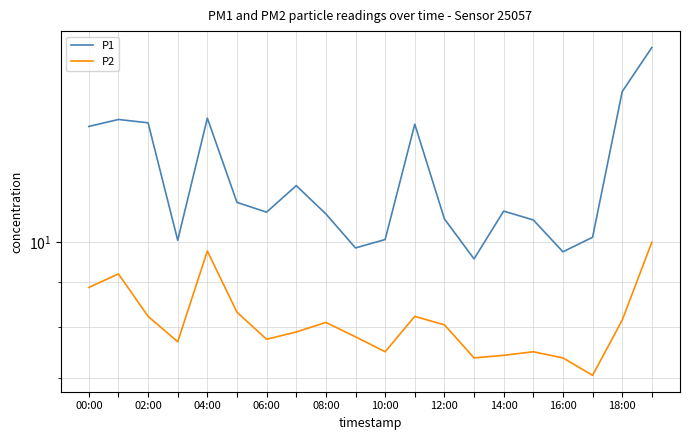

True or false: P2 and P1 intersect in this chart.

False